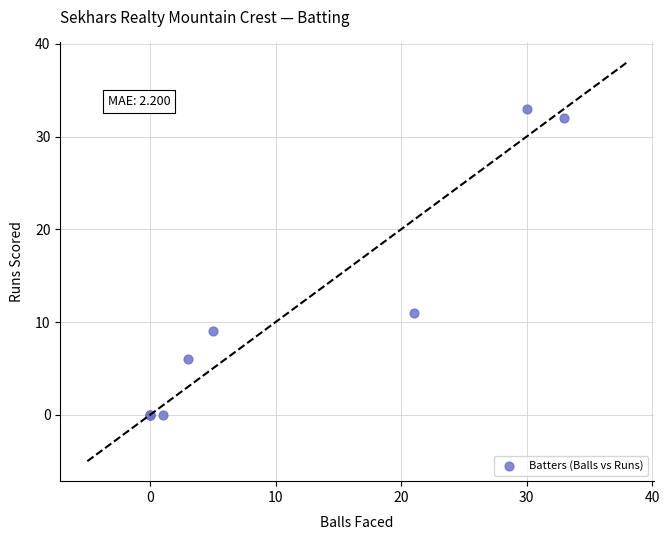

What Y value in the scatter plot is closest to 16?

11